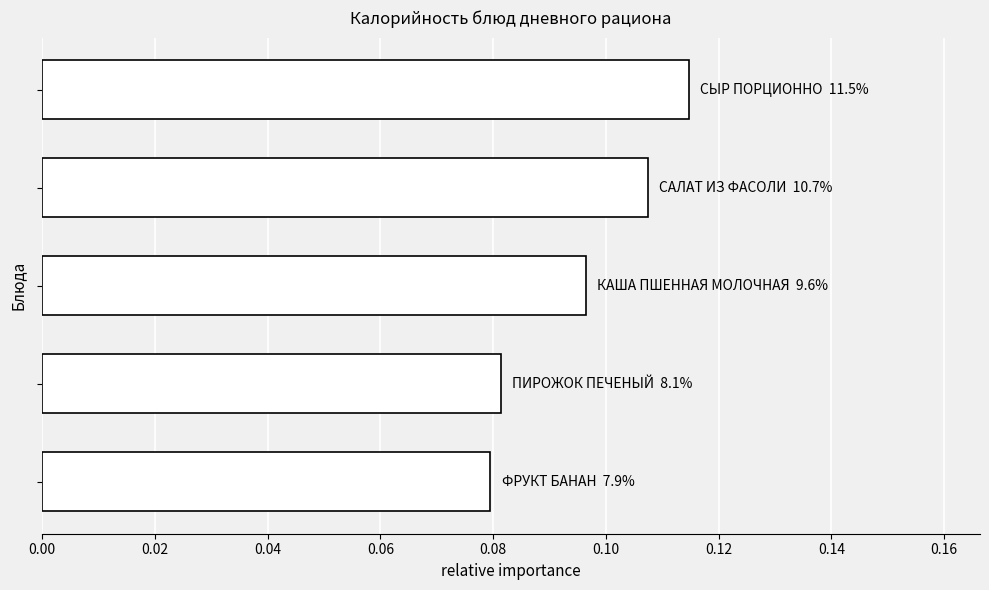

Count the values in the range 0 to 1.

5